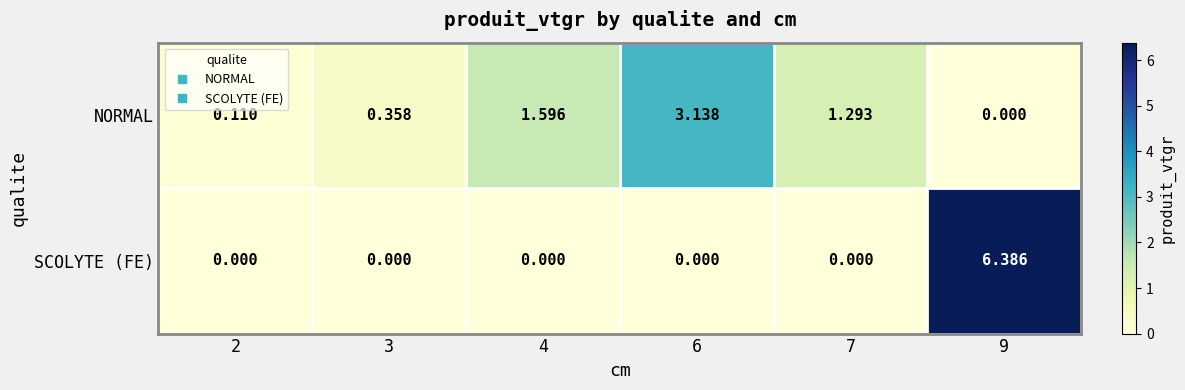

Is the value of NORMAL at 6 greater than the value of SCOLYTE (FE) at 7?

Yes